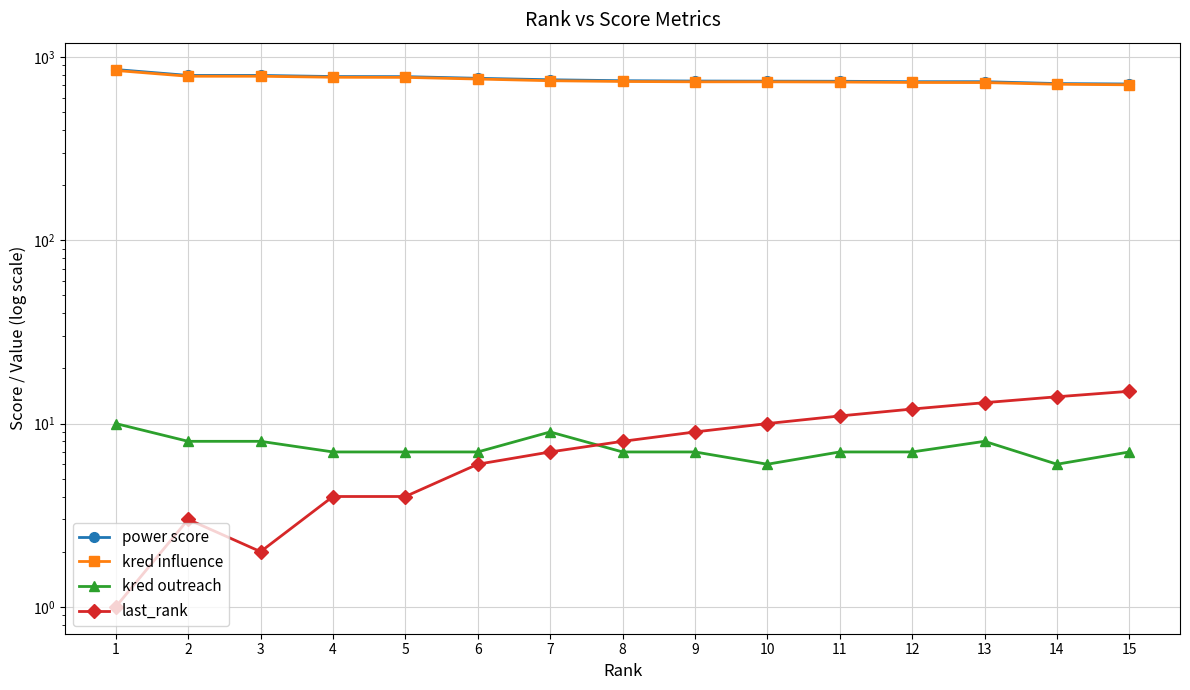

What is the value of the power score point at the 8th from the left?

742